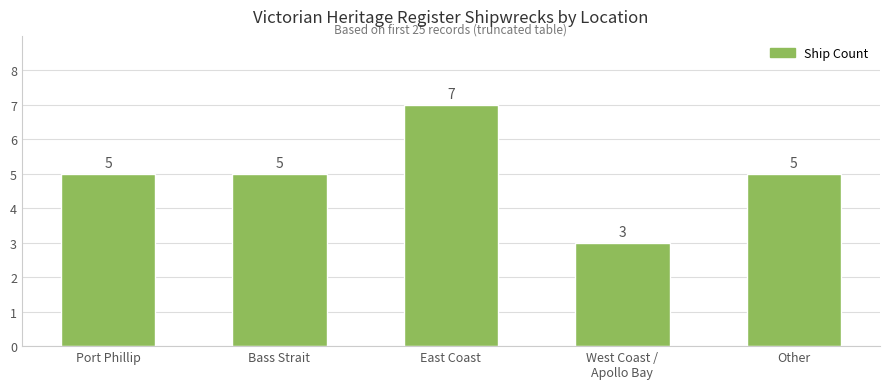

Does the chart contain any negative values?

No